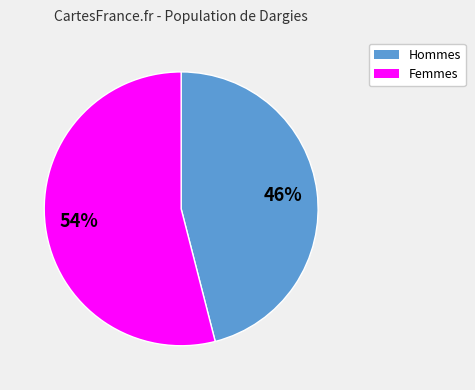

How many segments does this pie chart have?

2